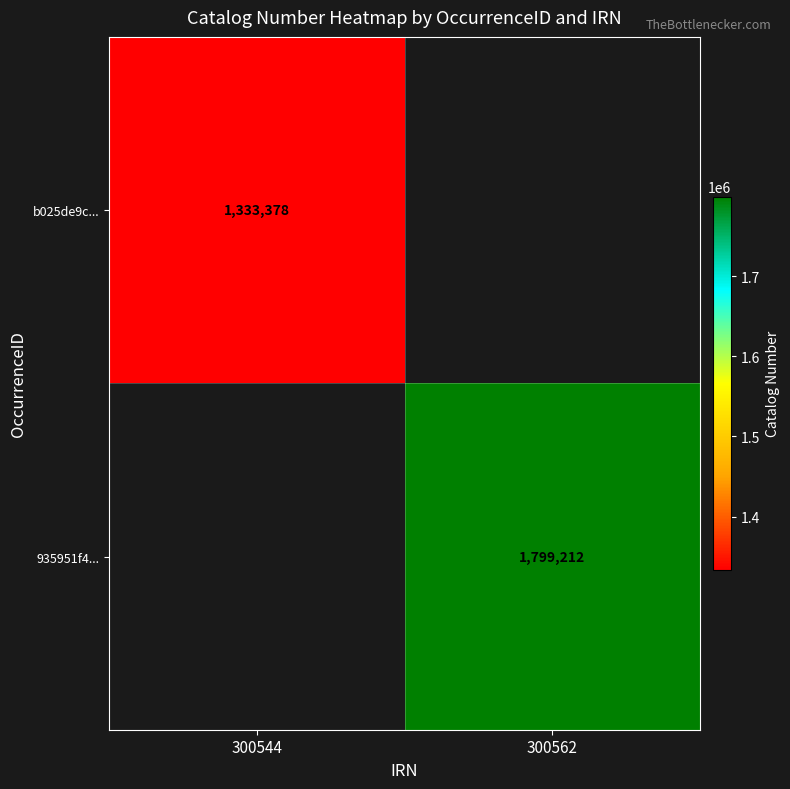

The value of b025de9c... at 300544 is 1333378. True or false?

True